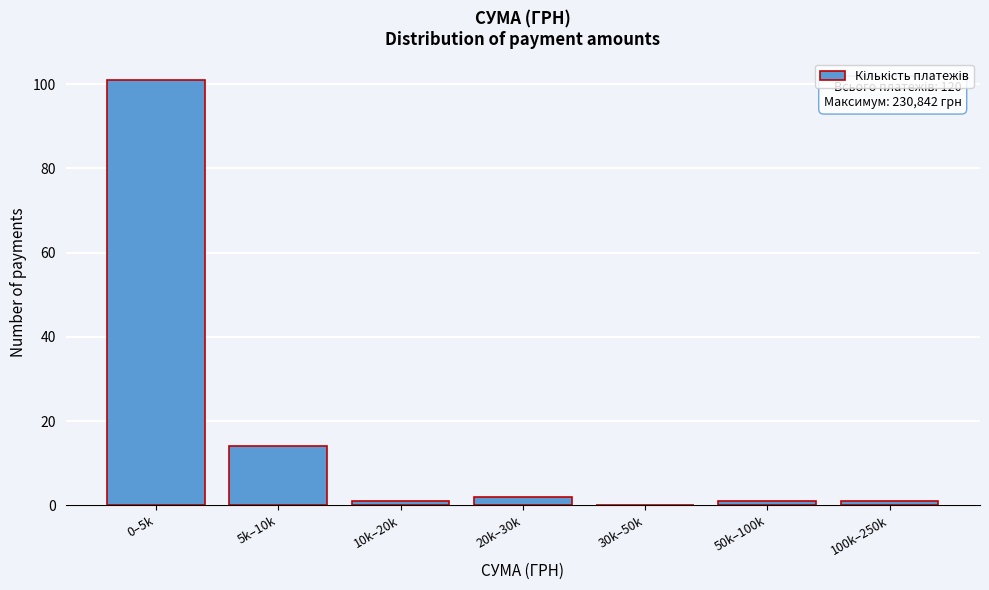

Reading left to right, what are all the values shown in this chart?

0–5k=101	5k–10k=14	10k–20k=1	20k–30k=2	30k–50k=0	50k–100k=1	100k–250k=1